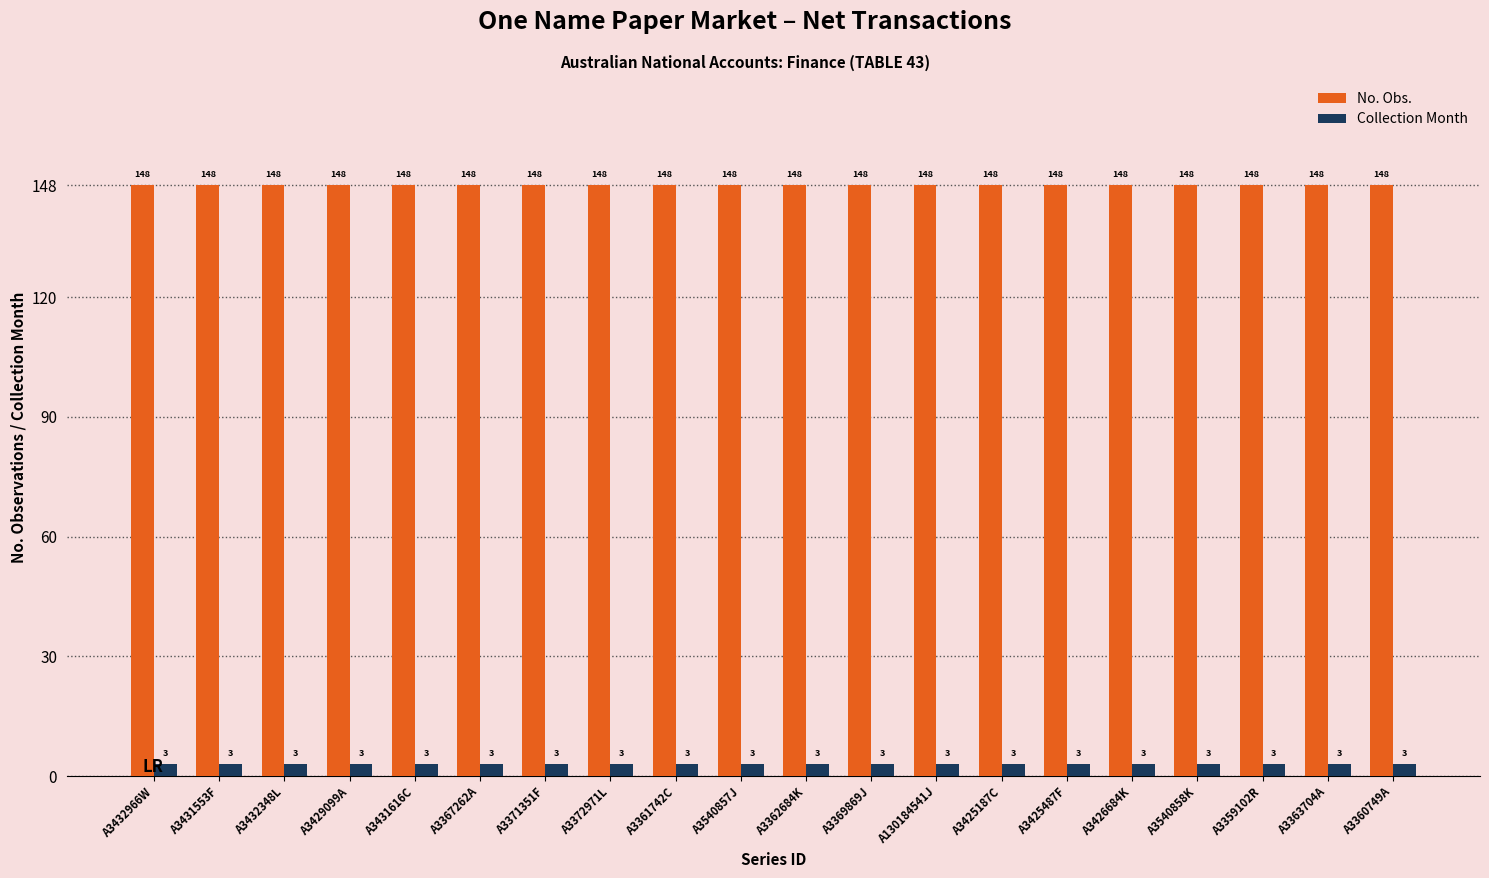

Does the chart contain any negative values?

No